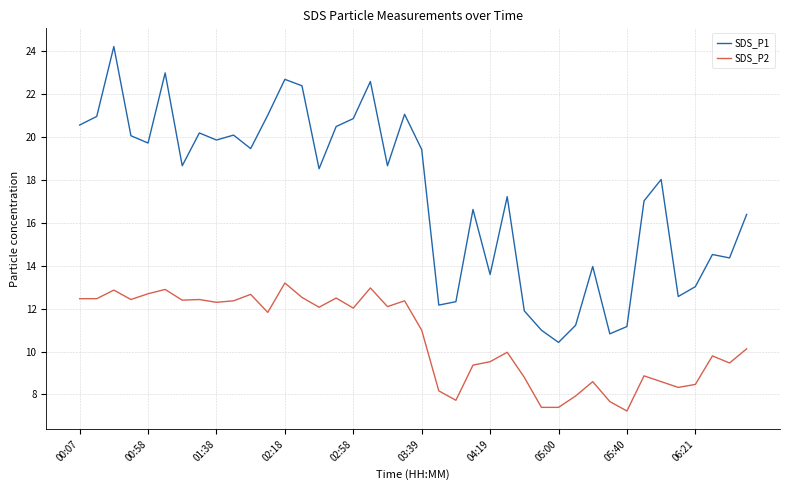

What is the difference between the maximum and minimum values in the SDS_P2 series?

6.0